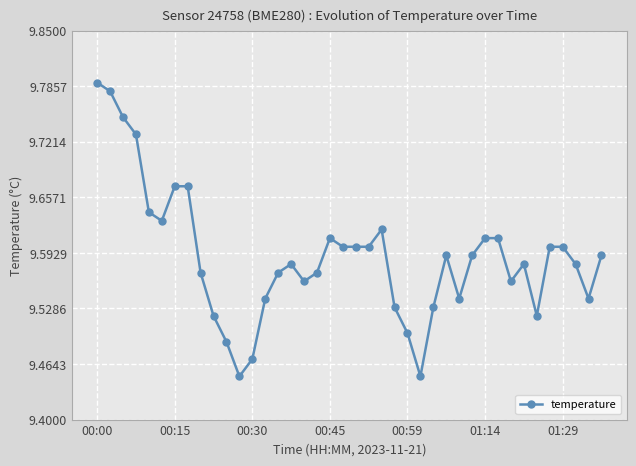

True or false: there are more than 2 points higher than both neighbors.

True